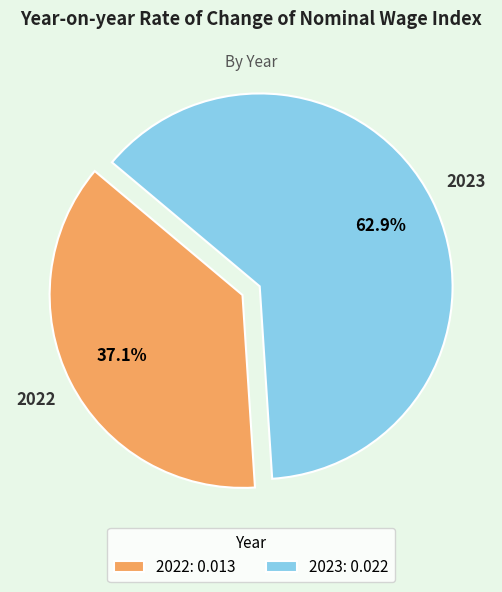

Which category has the biggest portion of the pie?

2023